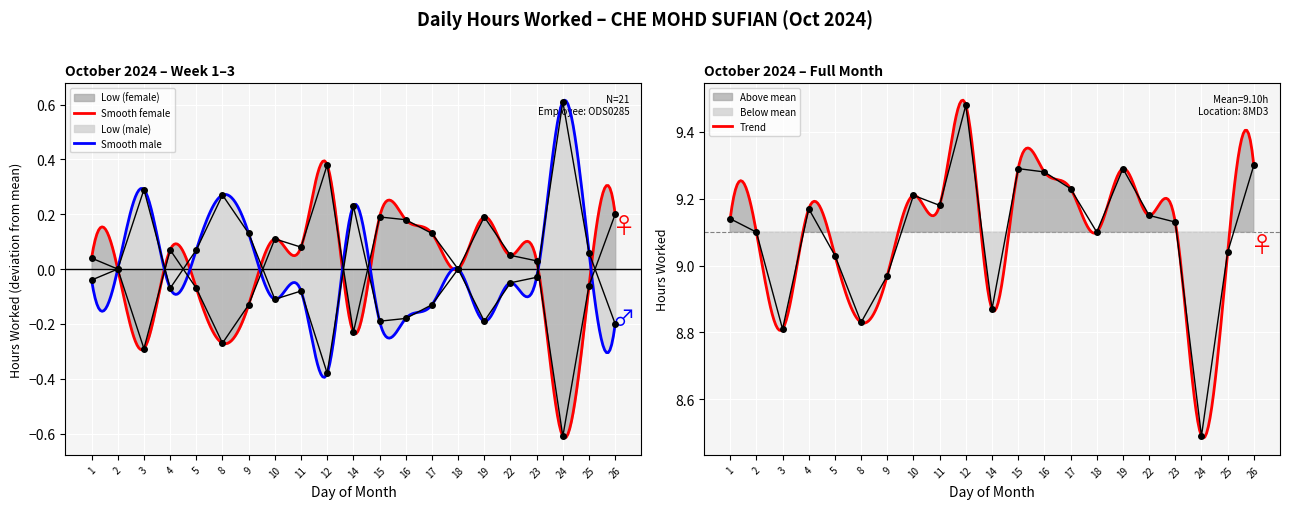

What is the difference between the maximum and minimum values?

1.0